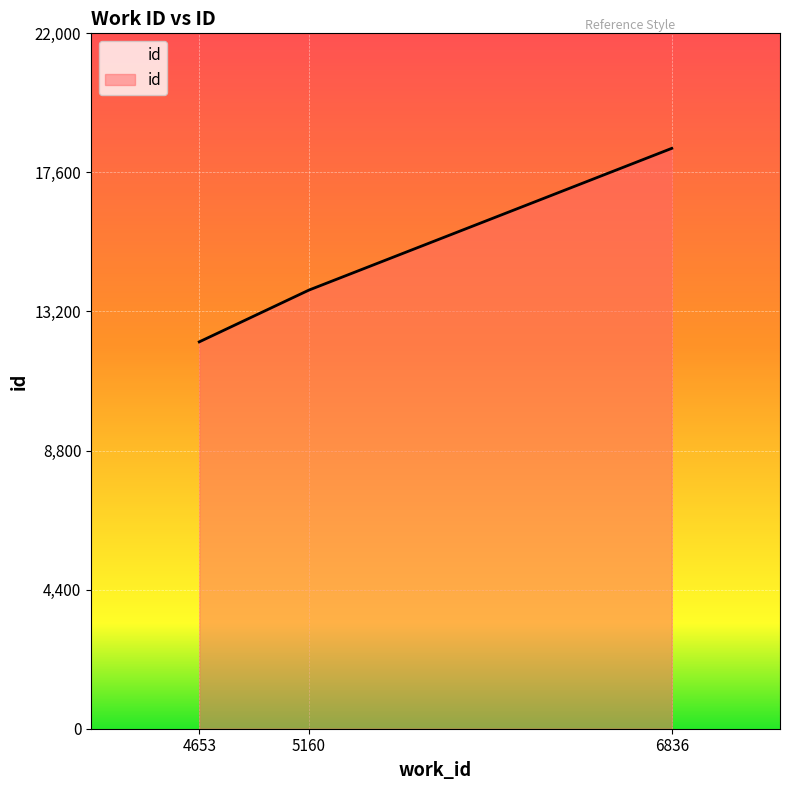

Rank the categories by value from highest to lowest.

6836, 5160, 4653